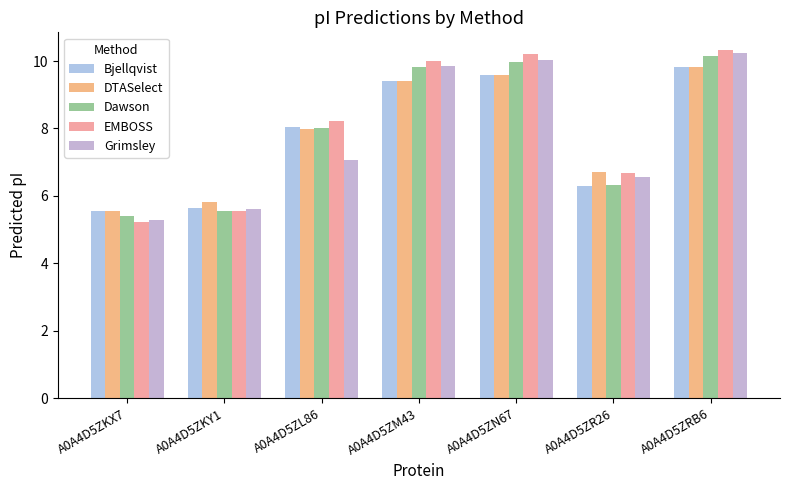

List the series in order of their peak value, lowest first.

DTASelect, Bjellqvist, Dawson, Grimsley, EMBOSS